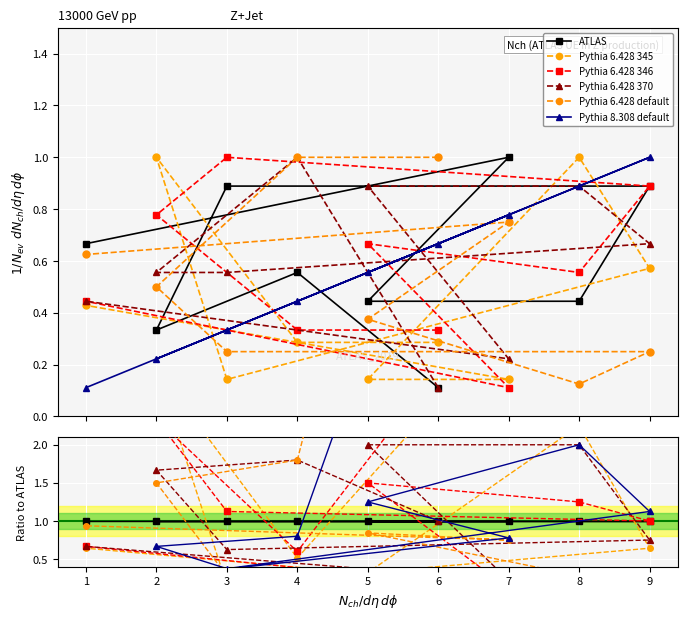

What is the minimum value shown in the chart?

0.1